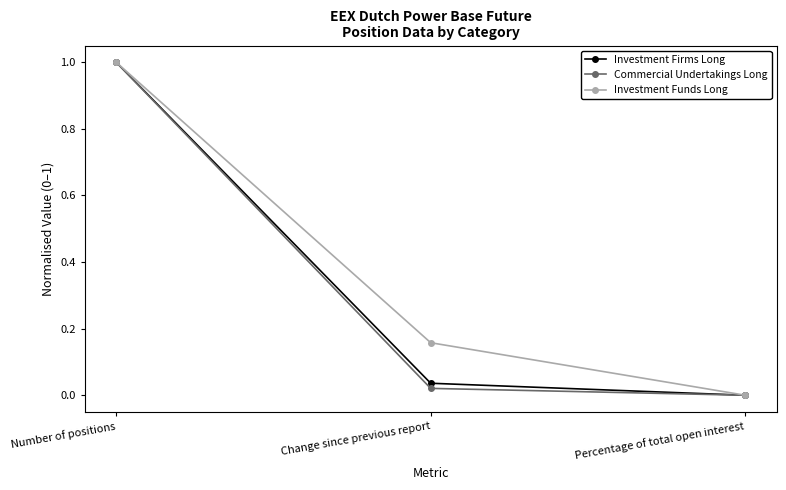

At which label does Commercial Undertakings Long reach its peak?

Number of positions